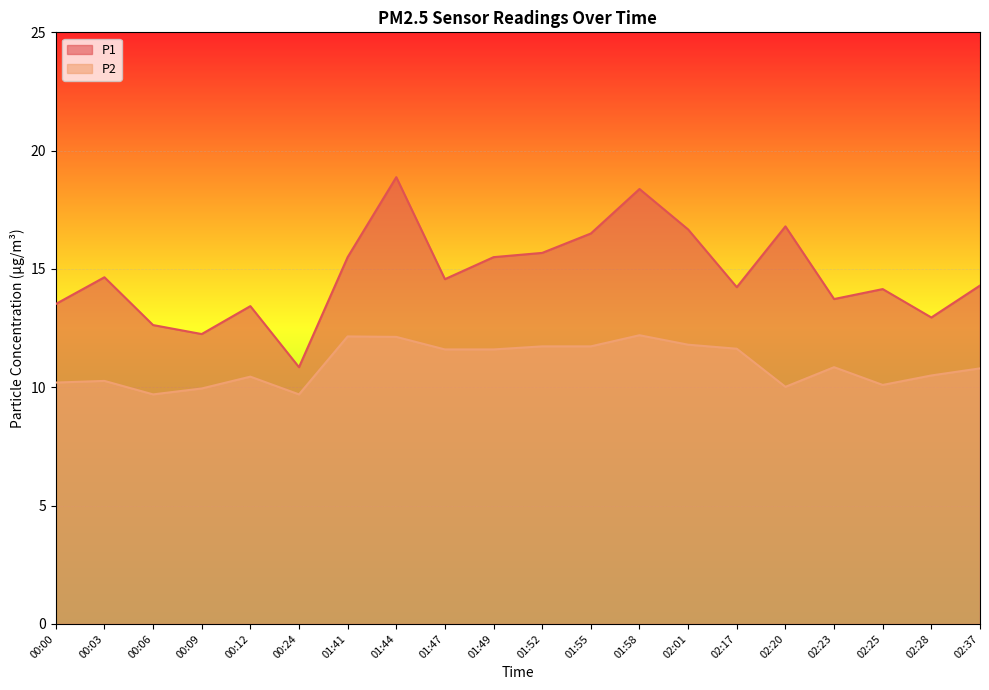

What is the difference between the P1 values at 00:03 and 00:09?

2.4